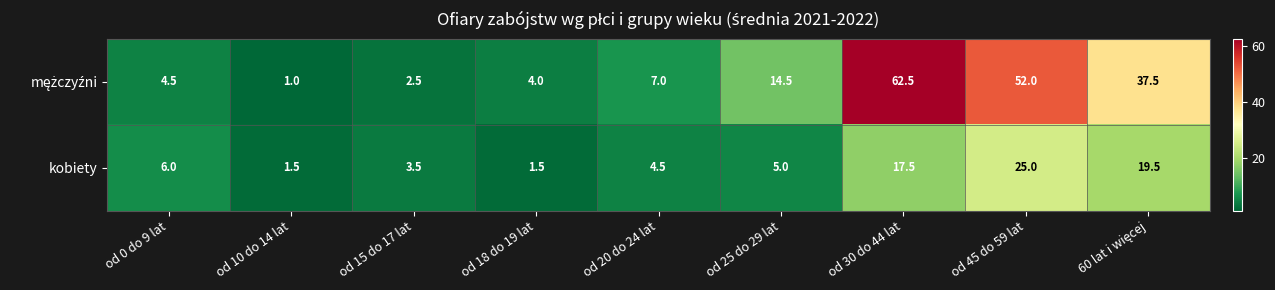

The kobiety series shows 4.5 at od 20 do 24 lat. True or false?

True